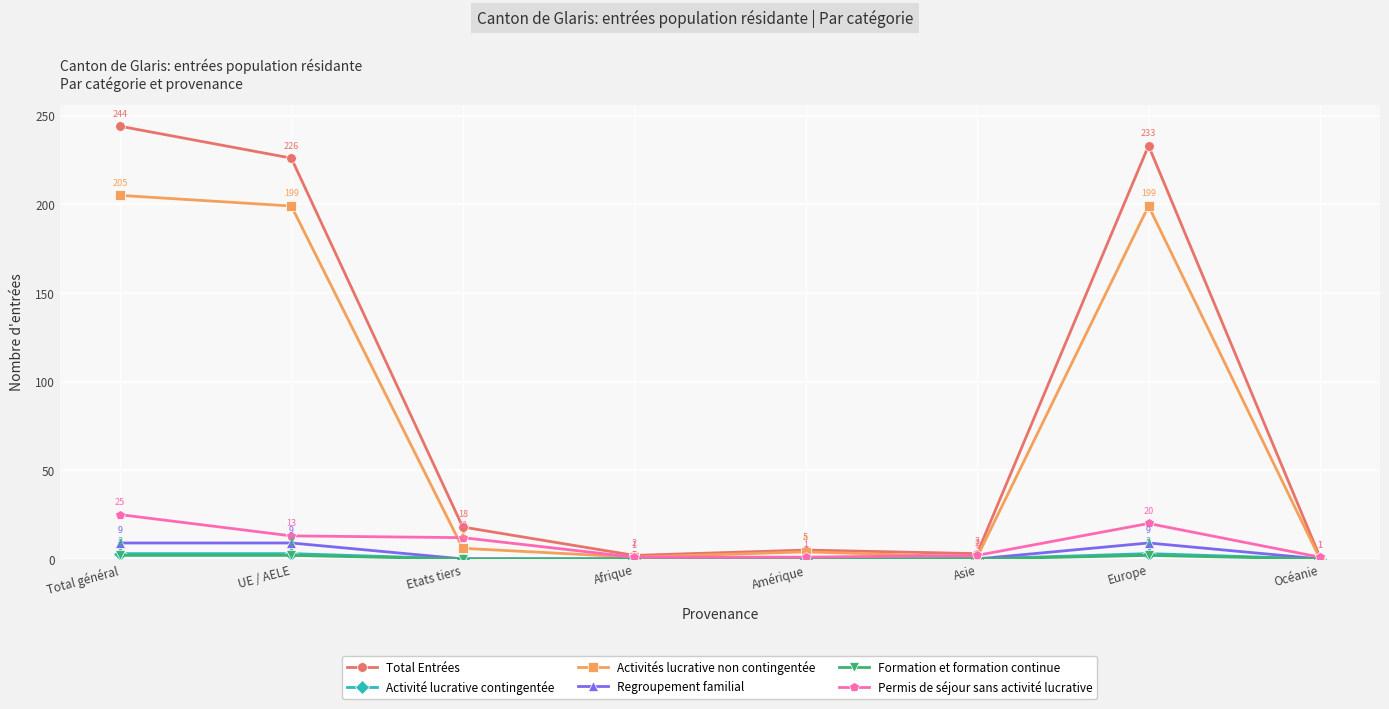

How many values in the Activités lucrative non contingentée series are below 6?

4